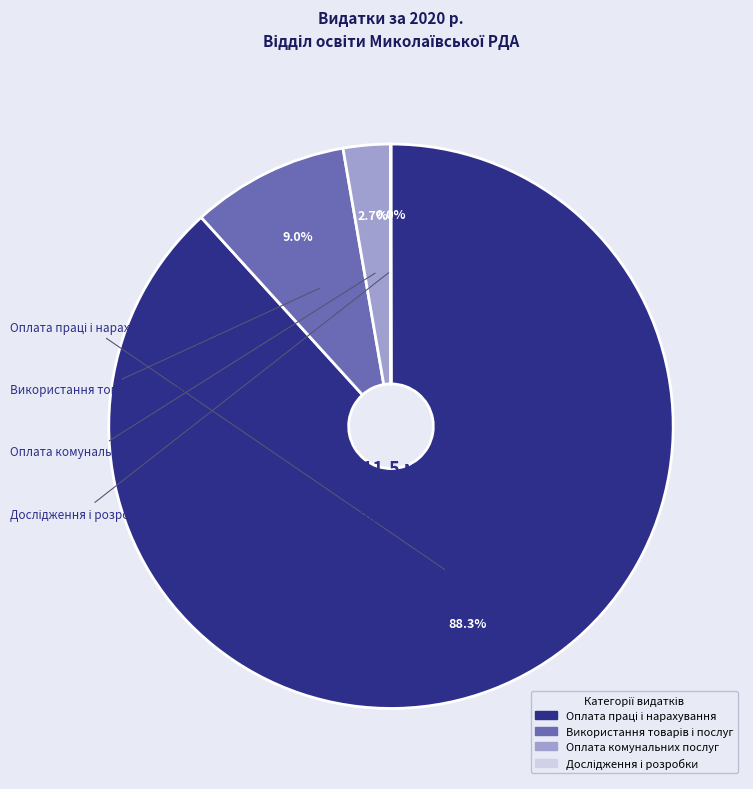

To the nearest percent, what is the average slice percentage?

25%